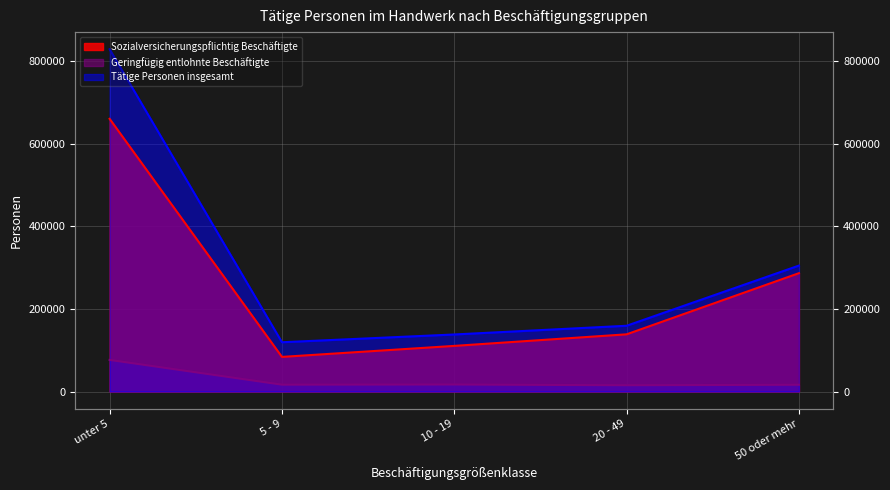

The value of Geringfügig entlohnte Beschäftigte at 50 oder mehr is 9627. True or false?

False